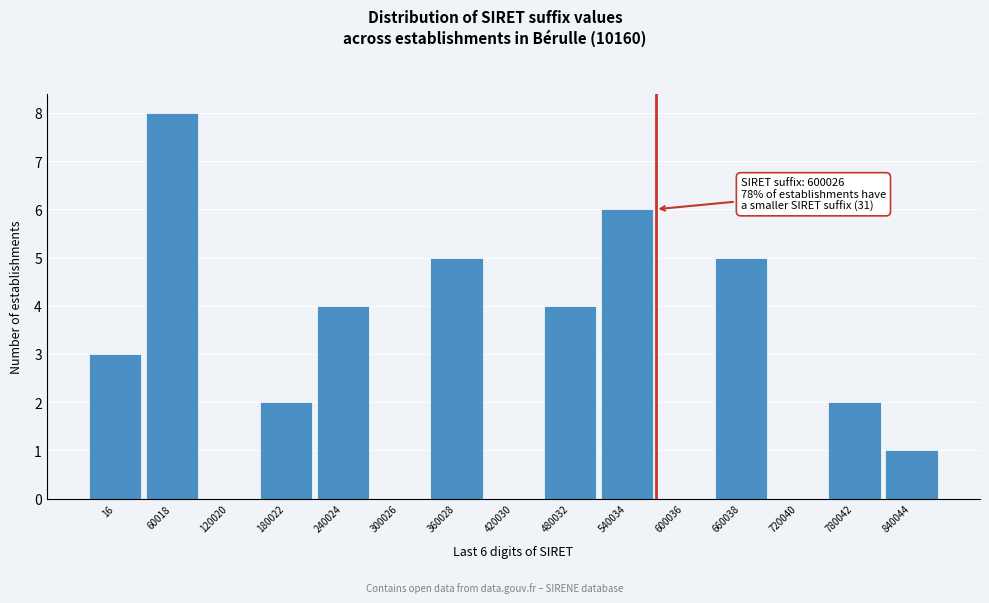

Reading left to right, extract all data points from this chart.

16=3	60018=8	120020=0	180022=2	240024=4	300026=0	360028=5	420030=0	480032=4	540034=6	600036=0	660038=5	720040=0	780042=2	840044=1